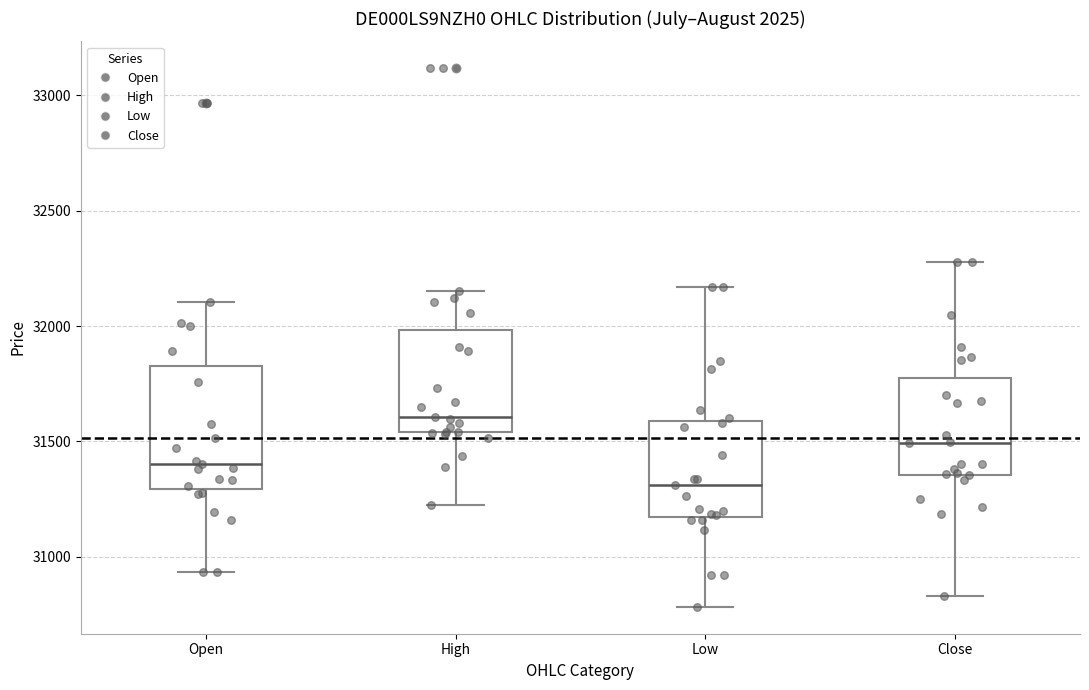

Reading left to right, read every box against the y-axis: the position of its median line, the range the box covers, and the ends of its whiskers. The values are not printed on the chart, so give them approximately, as read against the axis.

Open: median 31400, box 31300 to 31850, whiskers 30950 to 32100
High: median 31600, box 31550 to 32000, whiskers 31250 to 32150
Low: median 31300, box 31150 to 31600, whiskers 30800 to 32150
Close: median 31500, box 31350 to 31800, whiskers 30850 to 32300